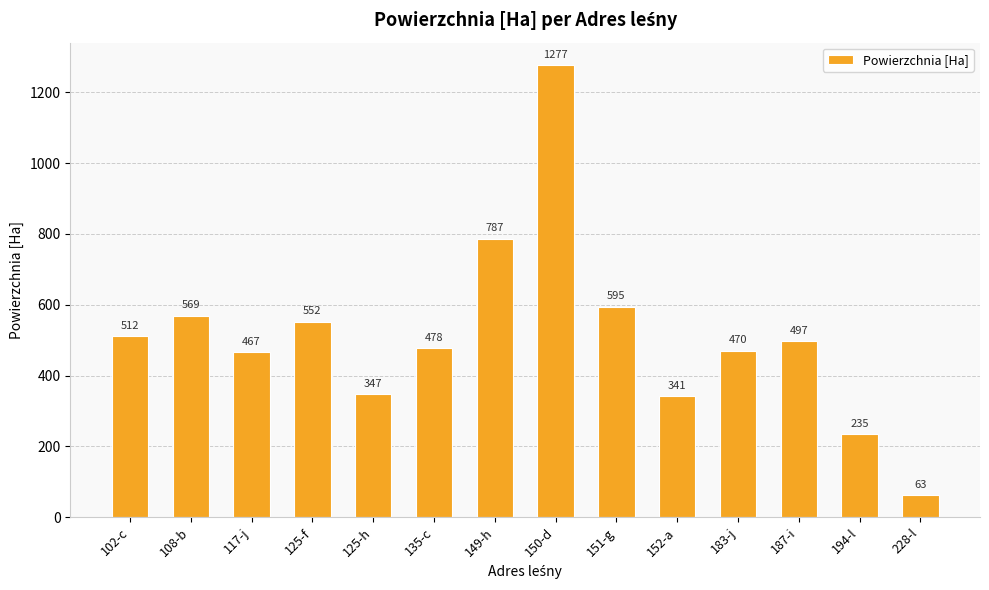

What is the label of the 7th bar from the left?

149-h